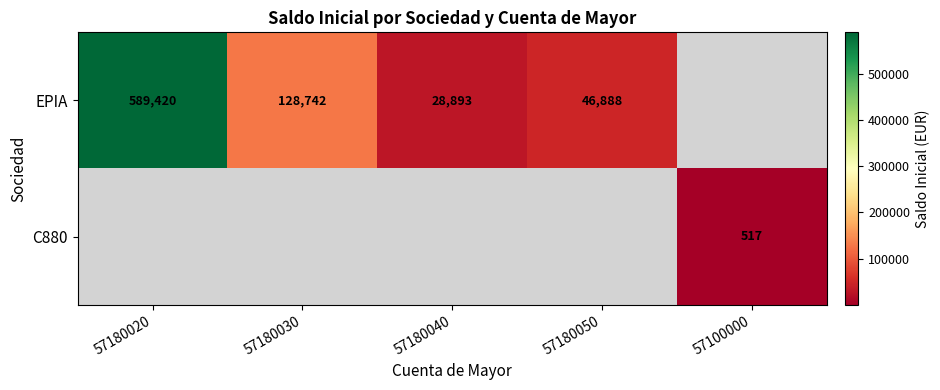

How many values in the EPIA series exceed 128741?

2